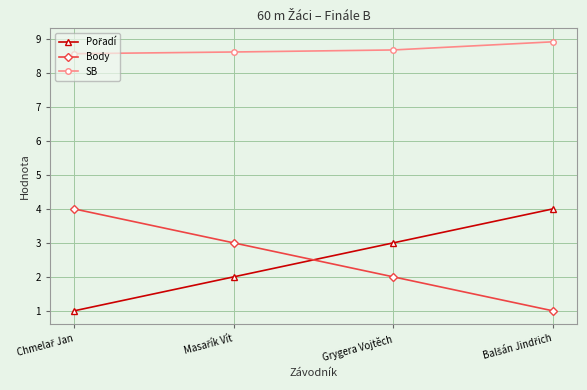

What is the difference between the highest and lowest values at Grygera Vojtěch?

6.7